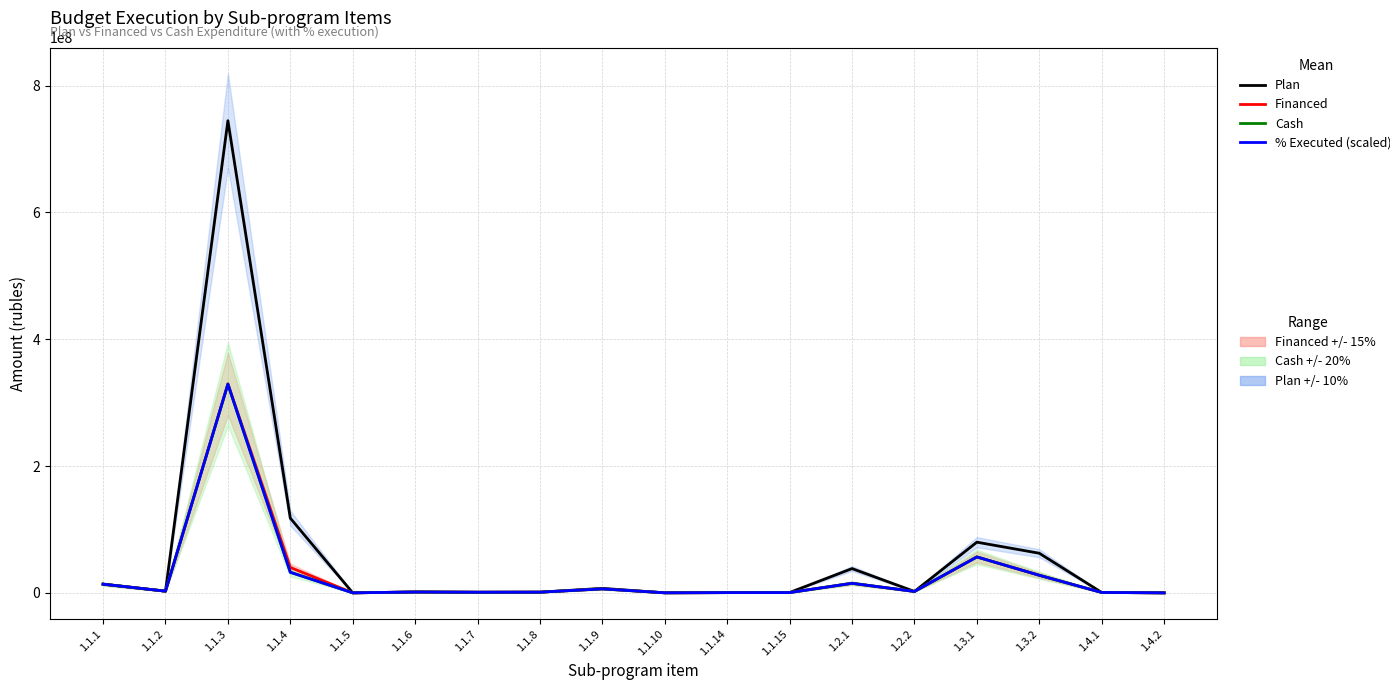

True or false: Plan has more than 1 interior local peaks.

True